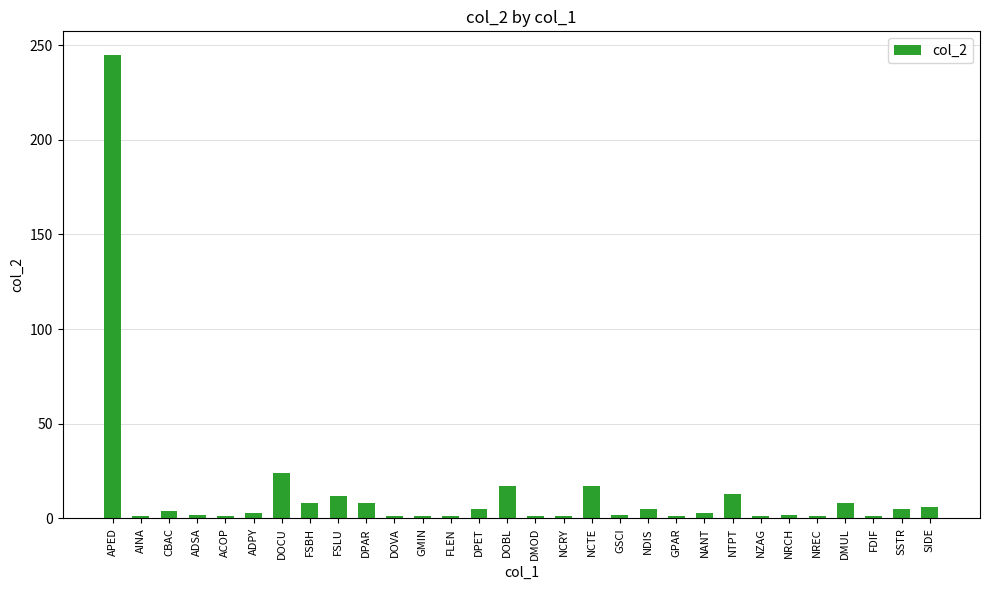

Approximately how many times larger is the value at NTPT compared to NDIS?

2.6